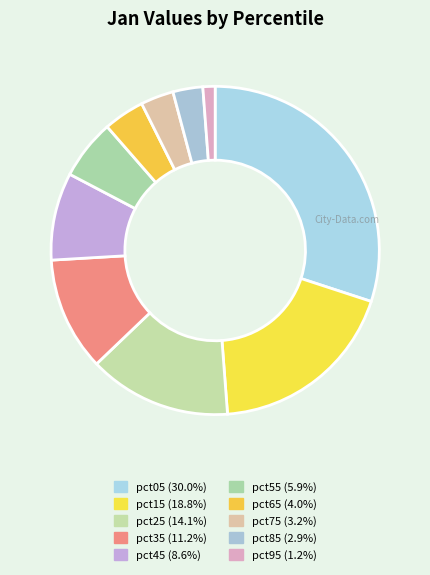

How many segments does this pie chart have?

10